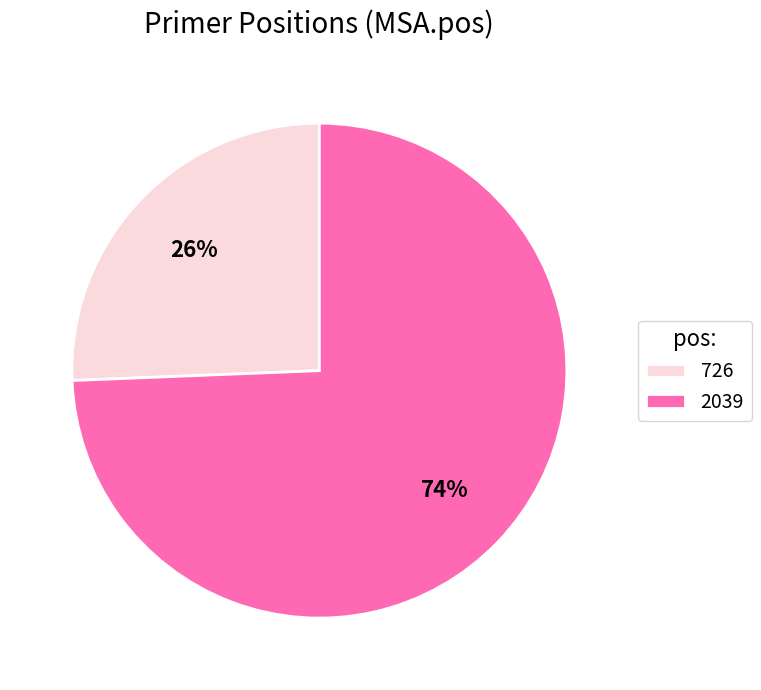

Does 726 account for over 50% of the chart?

No